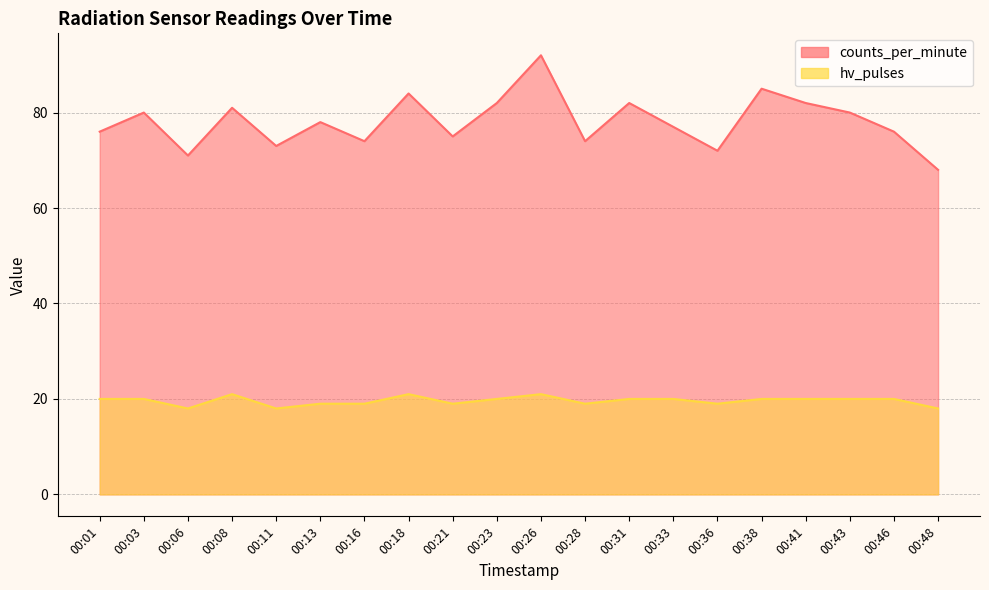

Rank the categories by hv_pulses value from lowest to highest.

00:06, 00:11, 00:48, 00:13, 00:16, 00:21, 00:28, 00:36, 00:01, 00:03, 00:23, 00:31, 00:33, 00:38, 00:41, 00:43, 00:46, 00:08, 00:18, 00:26